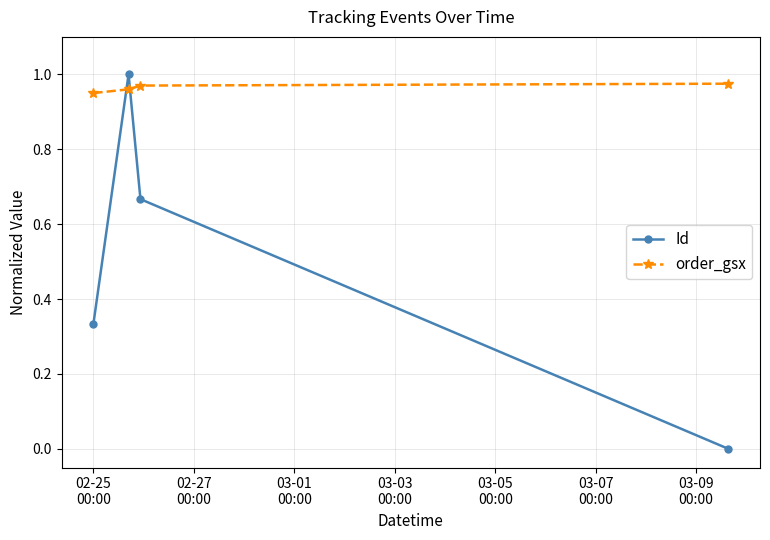

Which series has the largest total across all categories?

order_gsx